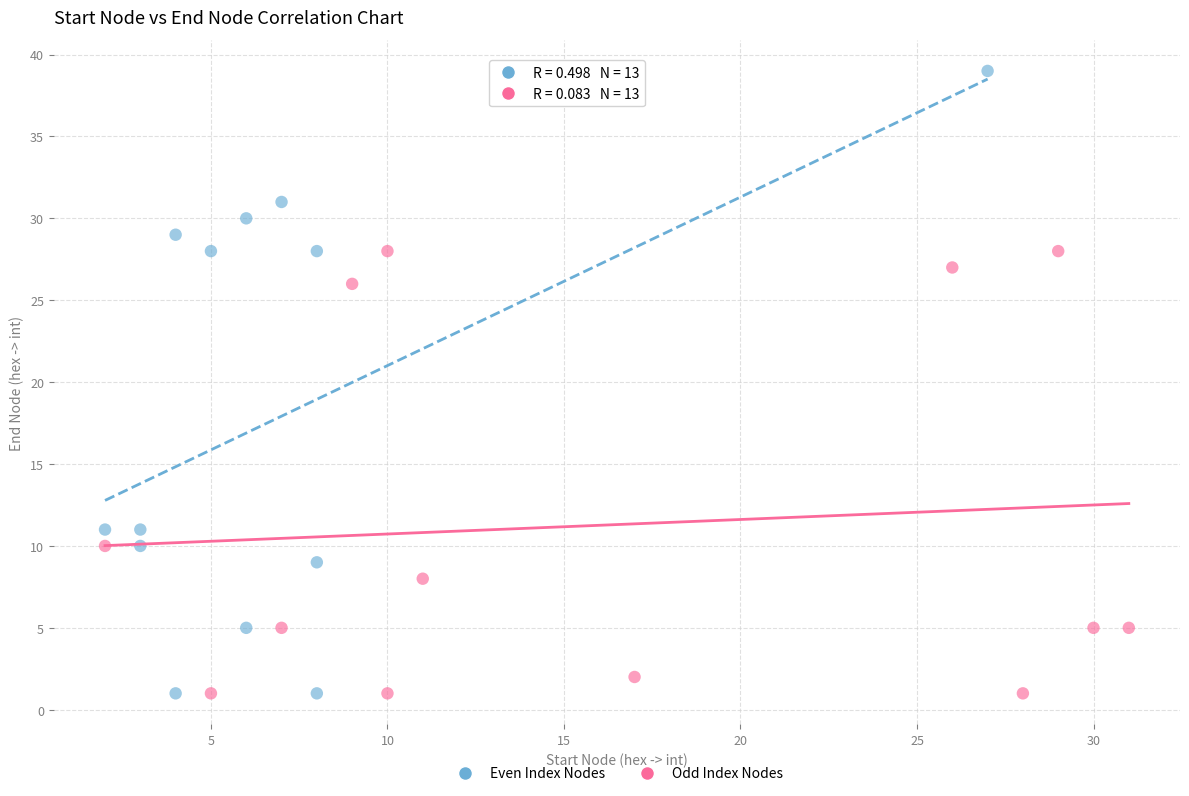

What are all the series names shown in the legend?

Even Index Nodes, Odd Index Nodes